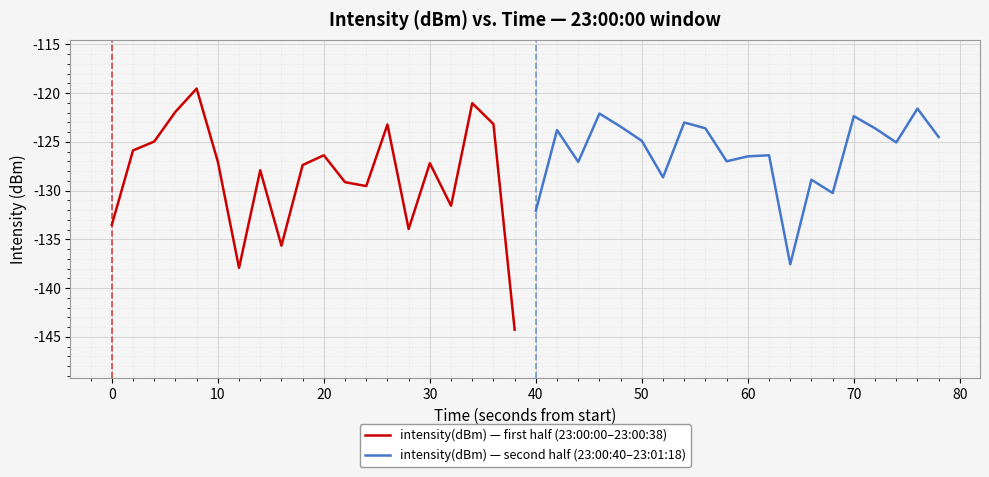

The value of intensity(dBm) — second half (23:00:40–23:01:18) at 40 is -58.9. True or false?

False